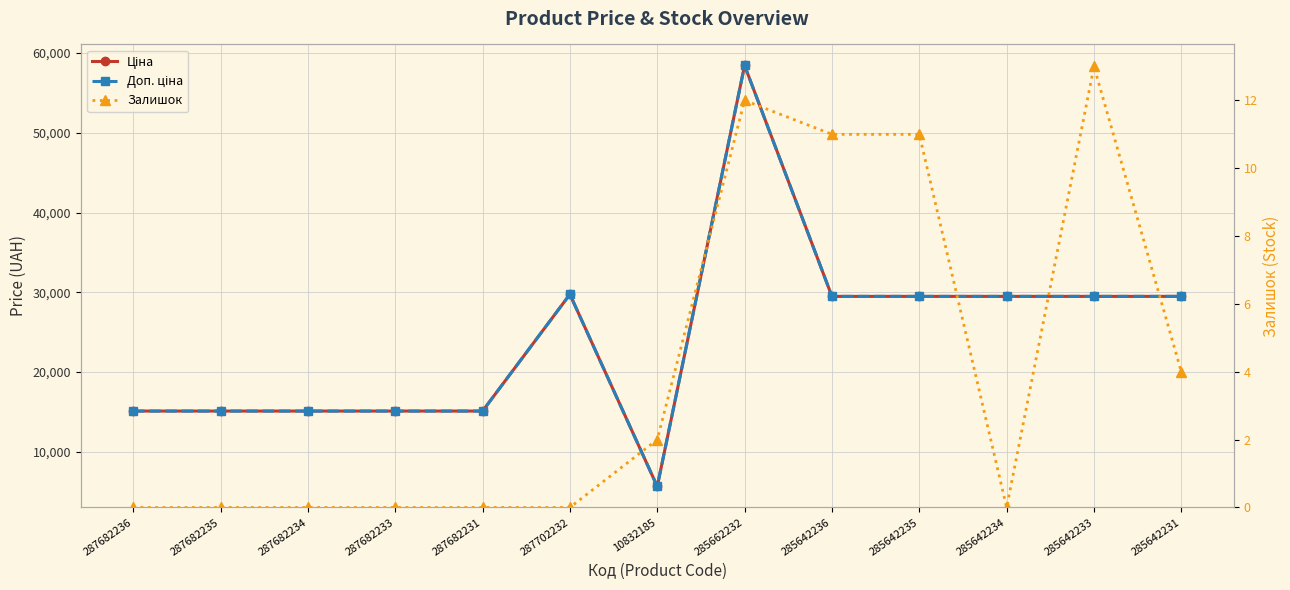

The value of Ціна at 10832185 is 5673.8. True or false?

True